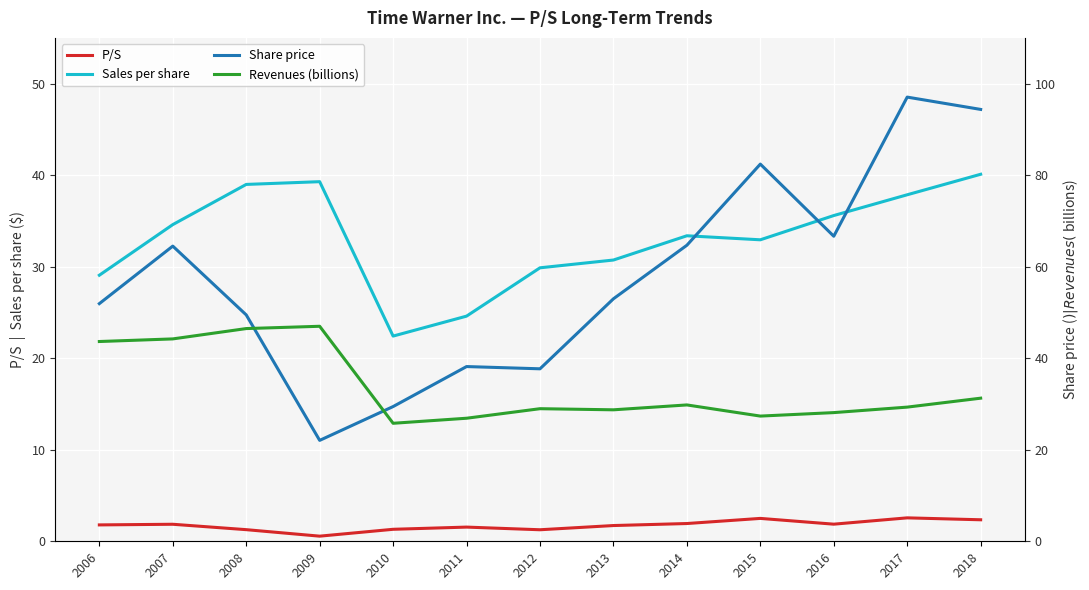

What is the value of the Revenues (billions) point at the 8th from the left?

28.7